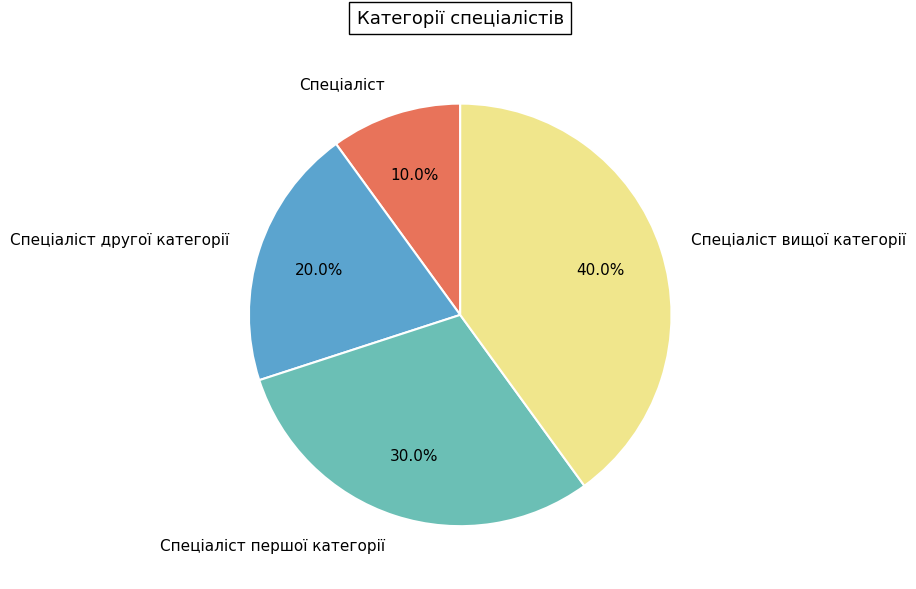

Is it true that Спеціаліст is 21% of the pie?

False